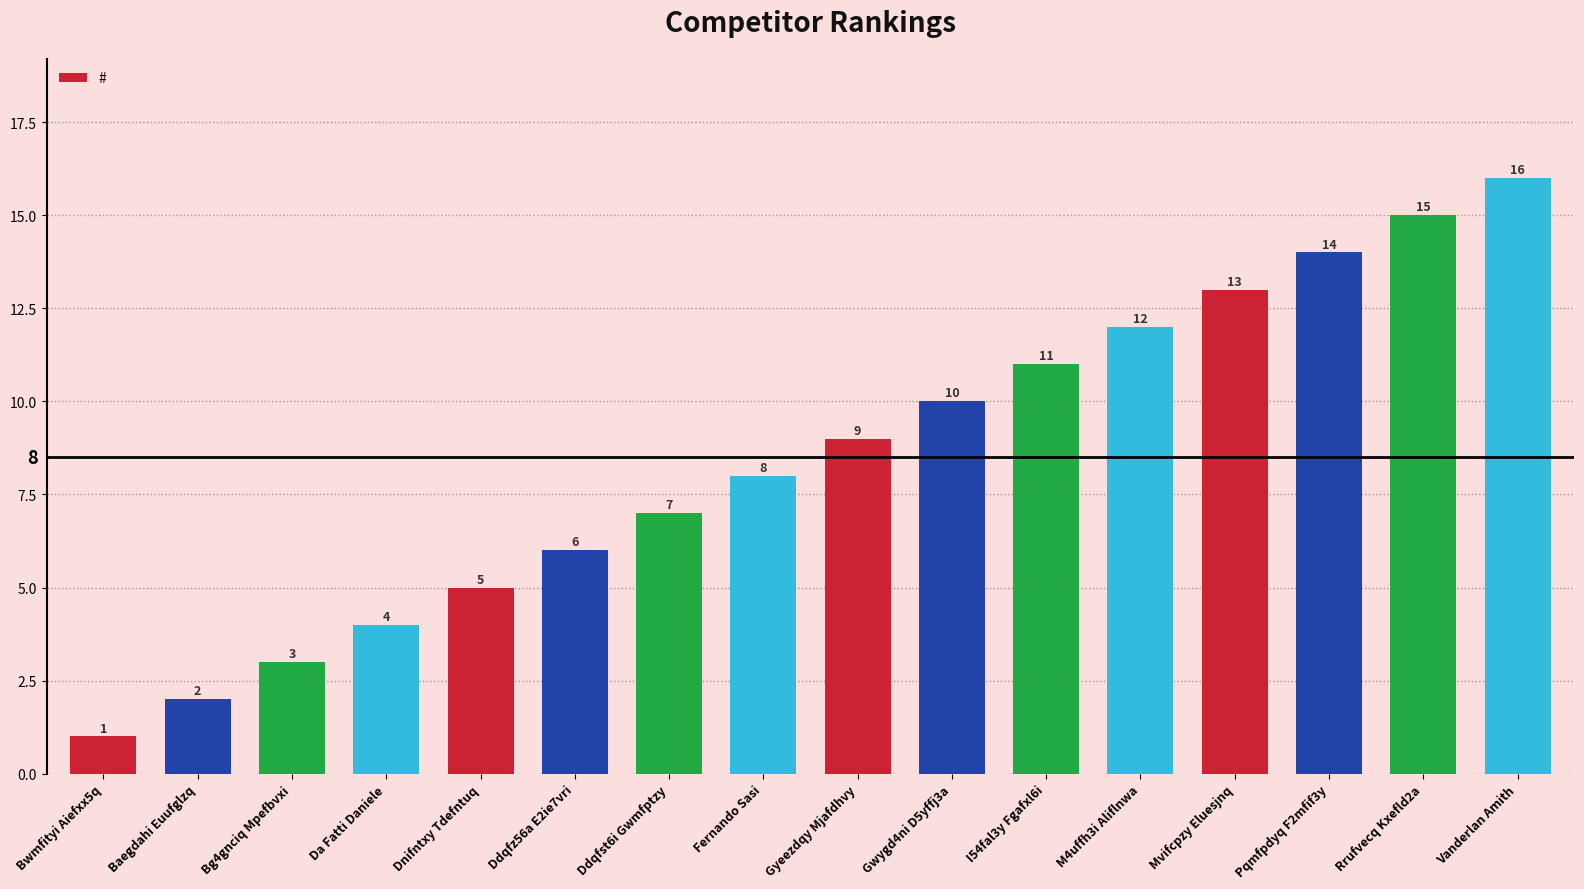

Reading left to right, transcribe all the data shown in this chart.

1	2	3	4	5	6	7	8	9	10	11	12	13	14	15	16